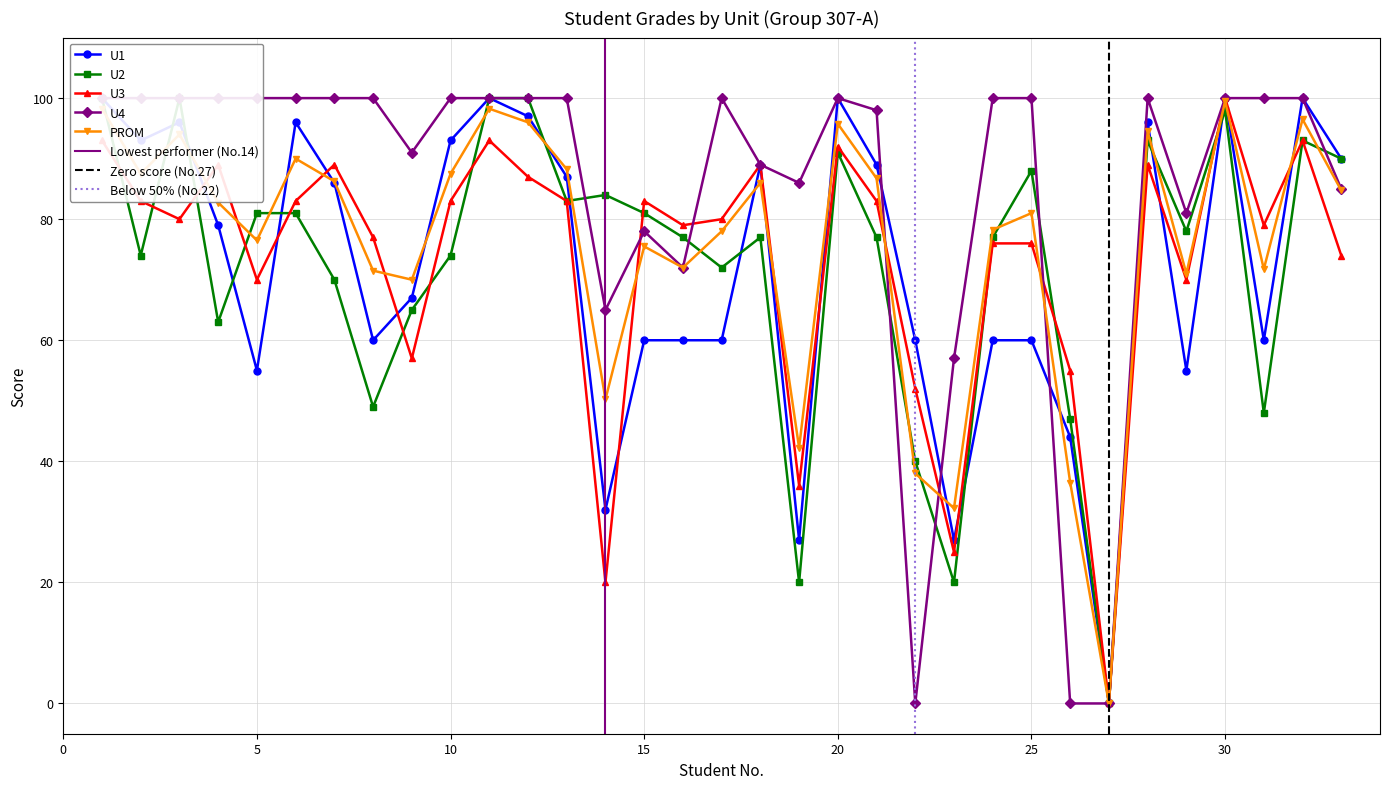

Reading left to right, list all the values displayed in this chart.

U1: 1=100.0	2=93.0	3=96.0	4=79.0	5=55.0	6=96.0	7=86.0	8=60.0	9=67.0	10=93.0	11=100.0	12=97.0	13=87.0	14=32.0	15=60.0	16=60.0	17=60.0	18=89.0	19=27.0	20=100.0	21=89.0	22=60.0	23=27.0	24=60.0	25=60.0	26=44.0	27=0.0	28=96.0	29=55.0	30=100.0	31=60.0	32=100.0	33=90.0
U2: 1=100.0	2=74.0	3=100.0	4=63.0	5=81.0	6=81.0	7=70.0	8=49.0	9=65.0	10=74.0	11=100.0	12=100.0	13=83.0	14=84.0	15=81.0	16=77.0	17=72.0	18=77.0	19=20.0	20=91.0	21=77.0	22=40.0	23=20.0	24=77.0	25=88.0	26=47.0	27=0.0	28=93.0	29=78.0	30=98.0	31=48.0	32=93.0	33=90.0
U3: 1=93.0	2=83.0	3=80.0	4=89.0	5=70.0	6=83.0	7=89.0	8=77.0	9=57.0	10=83.0	11=93.0	12=87.0	13=83.0	14=20.0	15=83.0	16=79.0	17=80.0	18=89.0	19=36.0	20=92.0	21=83.0	22=52.0	23=25.0	24=76.0	25=76.0	26=55.0	27=0.0	28=89.0	29=70.0	30=100.0	31=79.0	32=93.0	33=74.0
U4: 1=100.0	2=100.0	3=100.0	4=100.0	5=100.0	6=100.0	7=100.0	8=100.0	9=91.0	10=100.0	11=100.0	12=100.0	13=100.0	14=65.0	15=78.0	16=72.0	17=100.0	18=89.0	19=86.0	20=100.0	21=98.0	22=0.0	23=57.0	24=100.0	25=100.0	26=0.0	27=0.0	28=100.0	29=81.0	30=100.0	31=100.0	32=100.0	33=85.0
PROM: 1=98.2	2=87.5	3=94.0	4=82.8	5=76.5	6=90.0	7=86.2	8=71.5	9=70.0	10=87.5	11=98.2	12=96.0	13=88.2	14=50.2	15=75.5	16=72.0	17=78.0	18=86.0	19=42.2	20=95.8	21=86.8	22=38.0	23=32.2	24=78.2	25=81.0	26=36.5	27=0.0	28=94.5	29=71.0	30=99.5	31=71.8	32=96.5	33=84.8